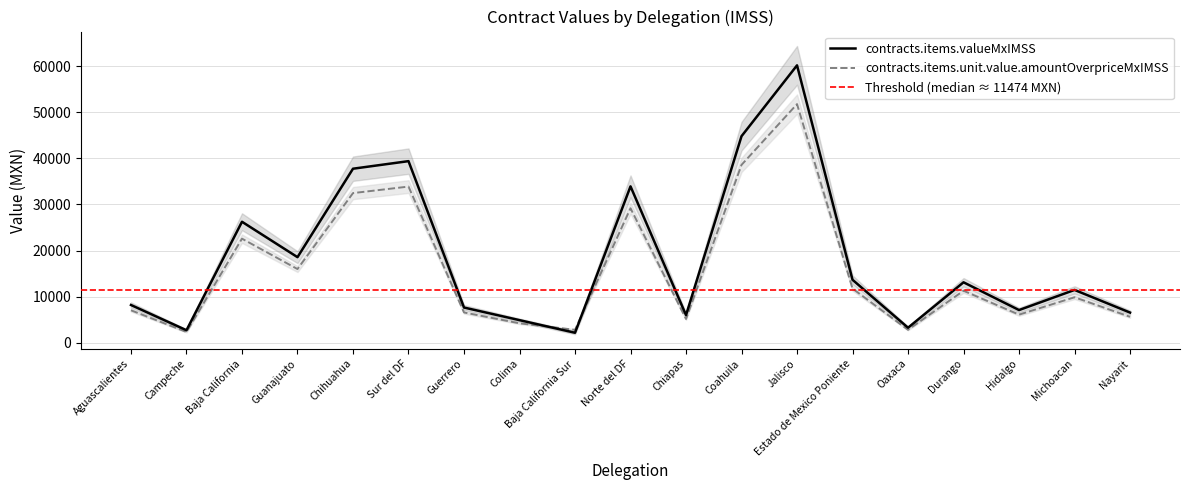

The value of contracts.items.unit.value.amountOverpriceMxIMSS at Durango is 15837.9. True or false?

False